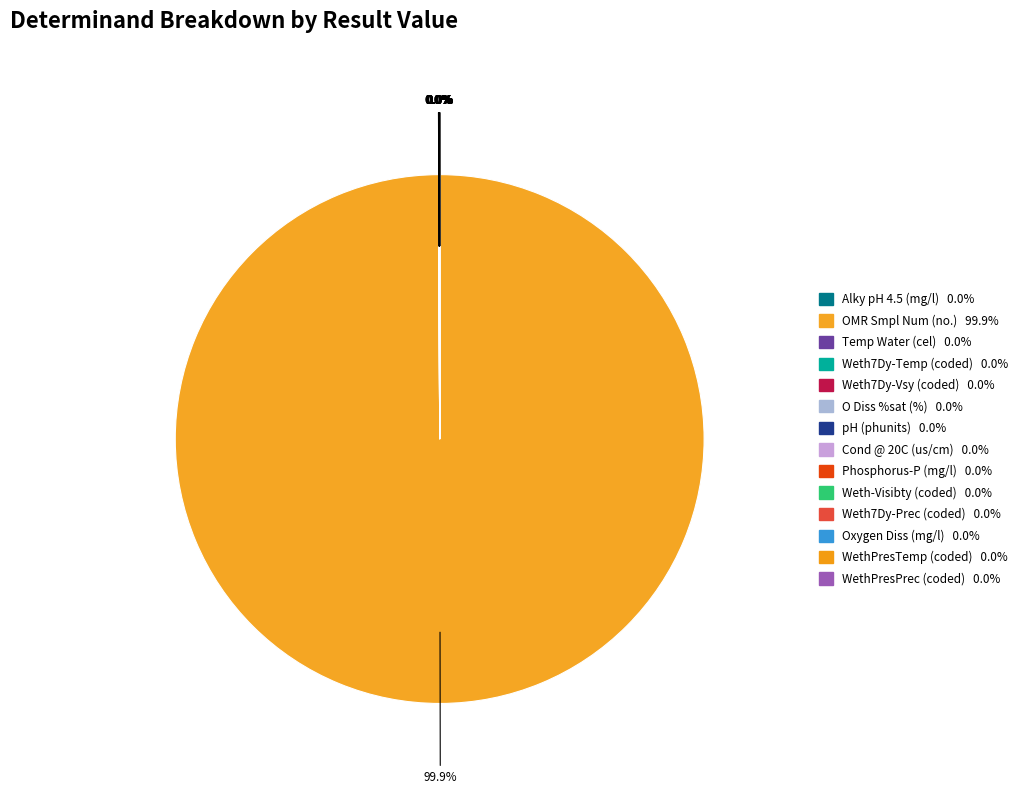

Count the number of slices in the pie.

14